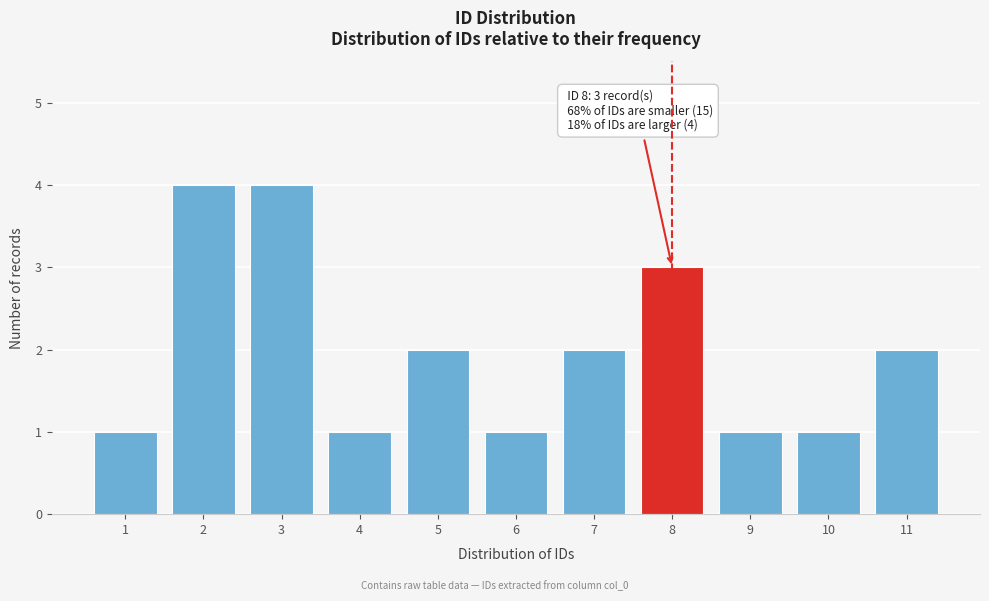

Reading left to right, what are all the values shown in this chart?

1	4	4	1	2	1	2	3	1	1	2